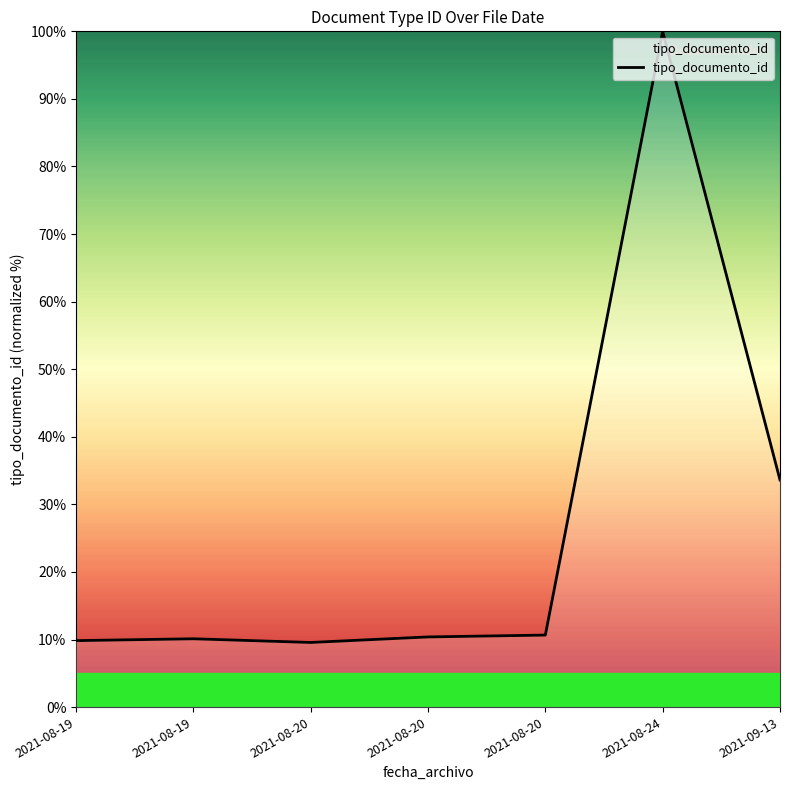

Reading left to right, list all the values displayed in this chart.

9.8	10.1	9.6	10.4	10.7	100.0	33.6